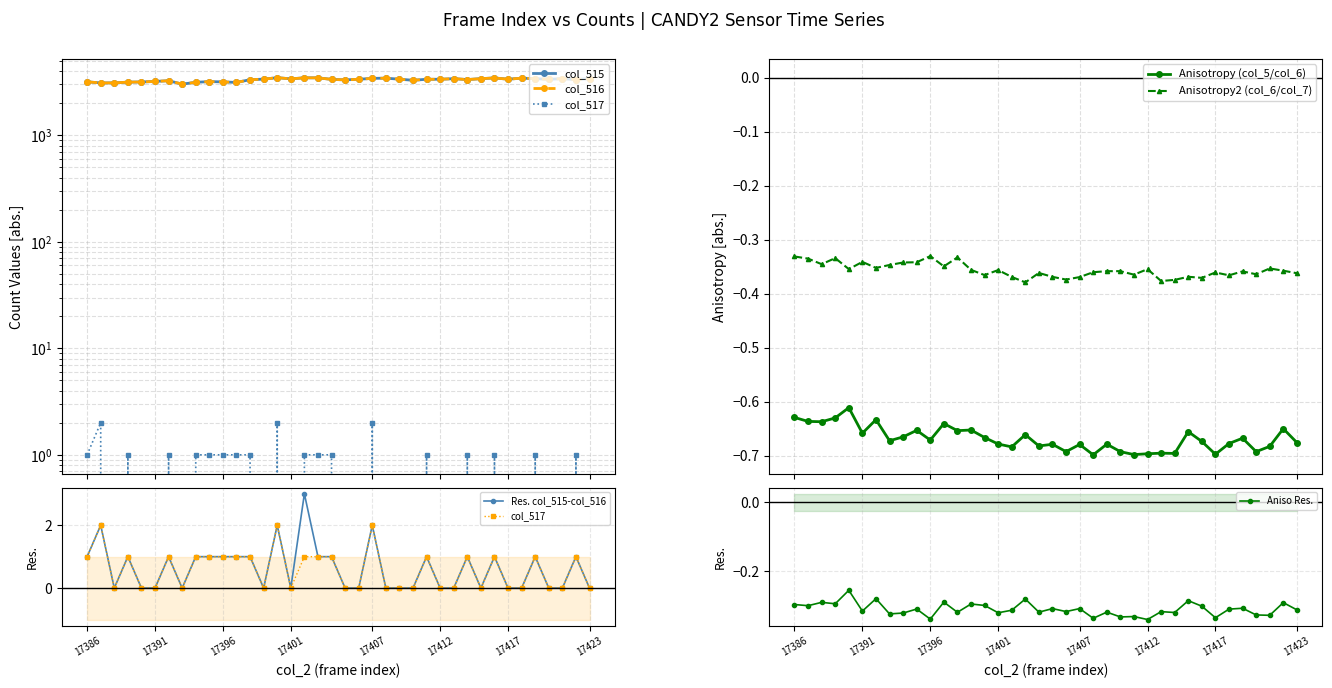

Where is col_515 nearest to the value 3250?

17392